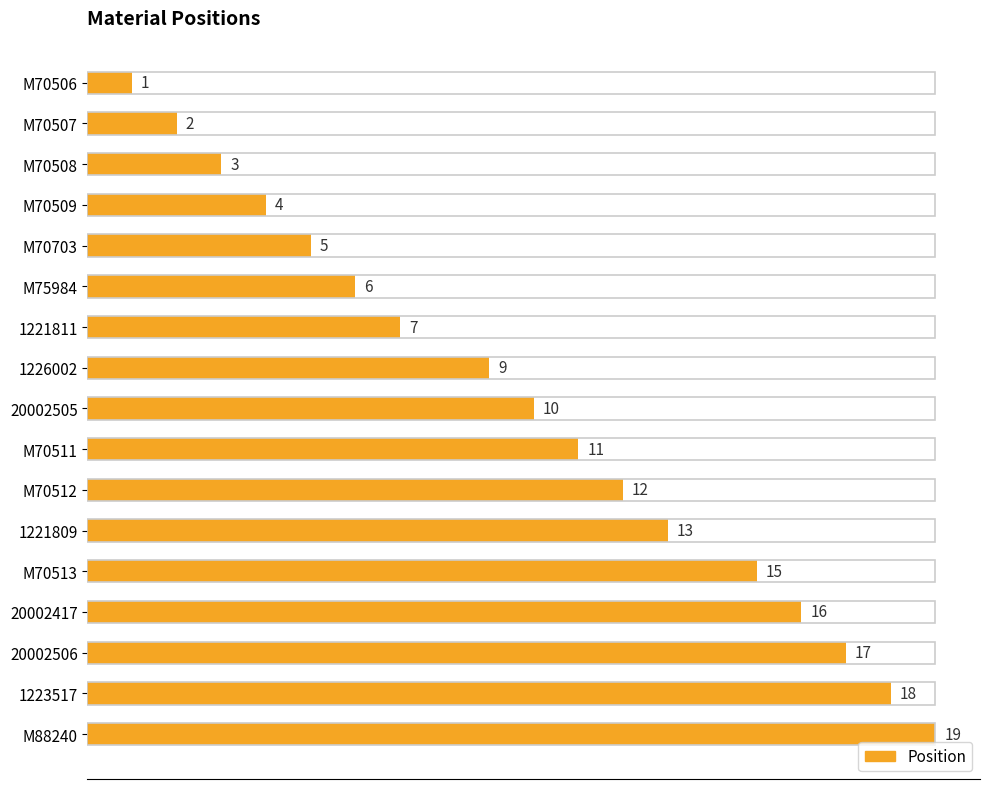

Which has a higher value, M70508 or 20002505?

20002505